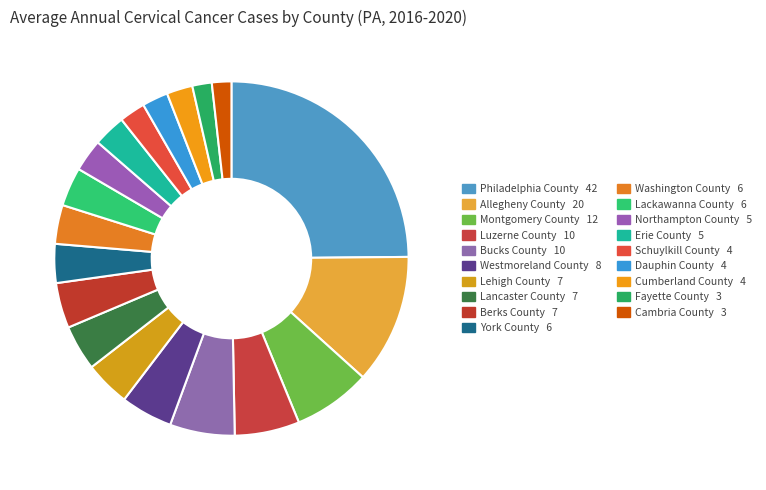

How many segments does this pie chart have?

19